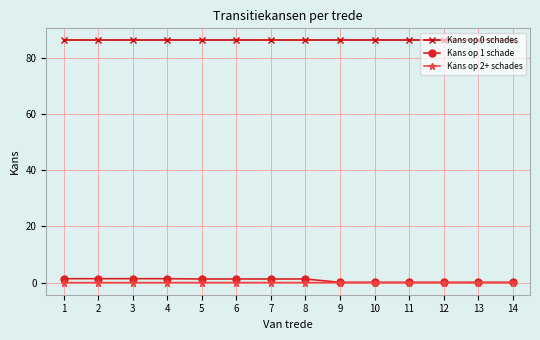

Read the Kans op 1 schade value at 1.

1.4